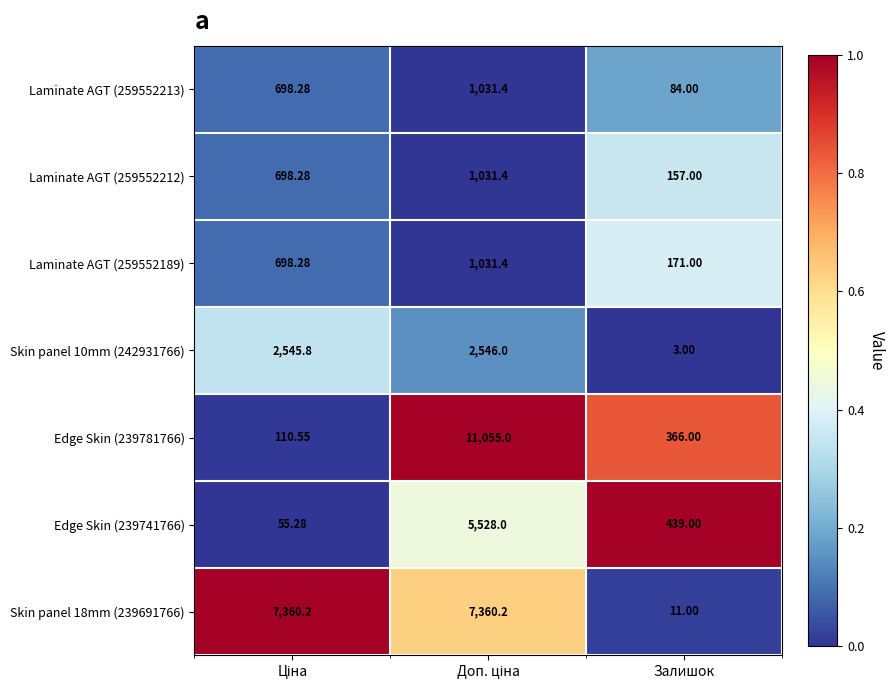

At which category does the chart reach its minimum across all series?

Залишок